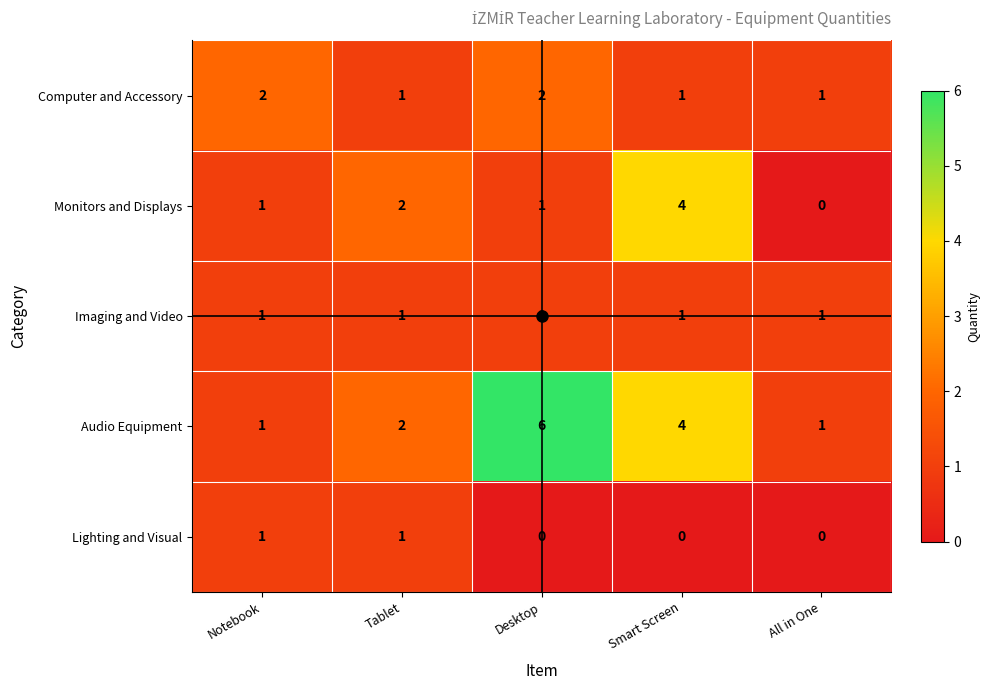

What is the sum of all Monitors and Displays values?

8